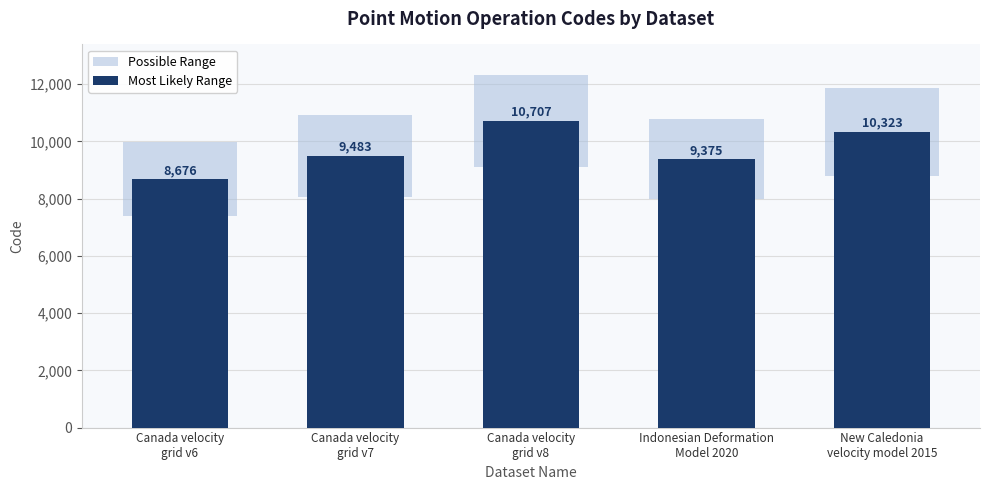

Is it true that the value at Indonesian Deformation
Model 2020 is 14829?

False